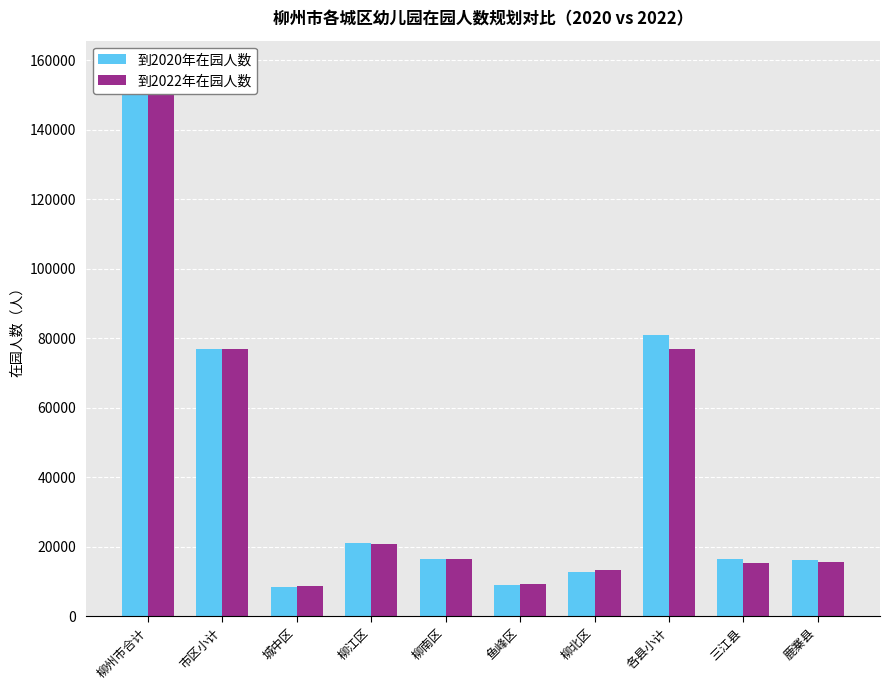

How many data points does each series have?

10